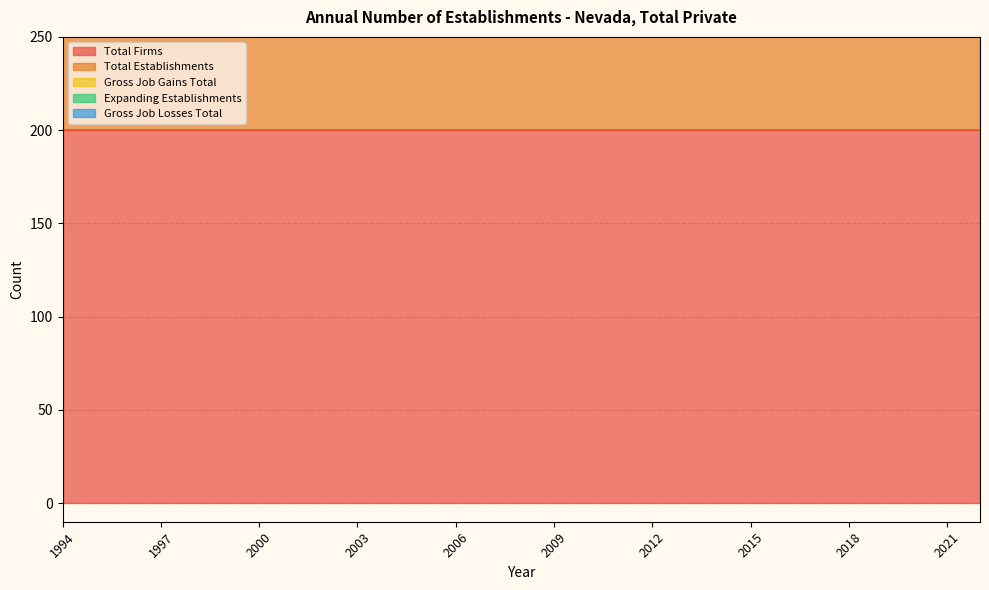

How many lines are shown in the chart?

5